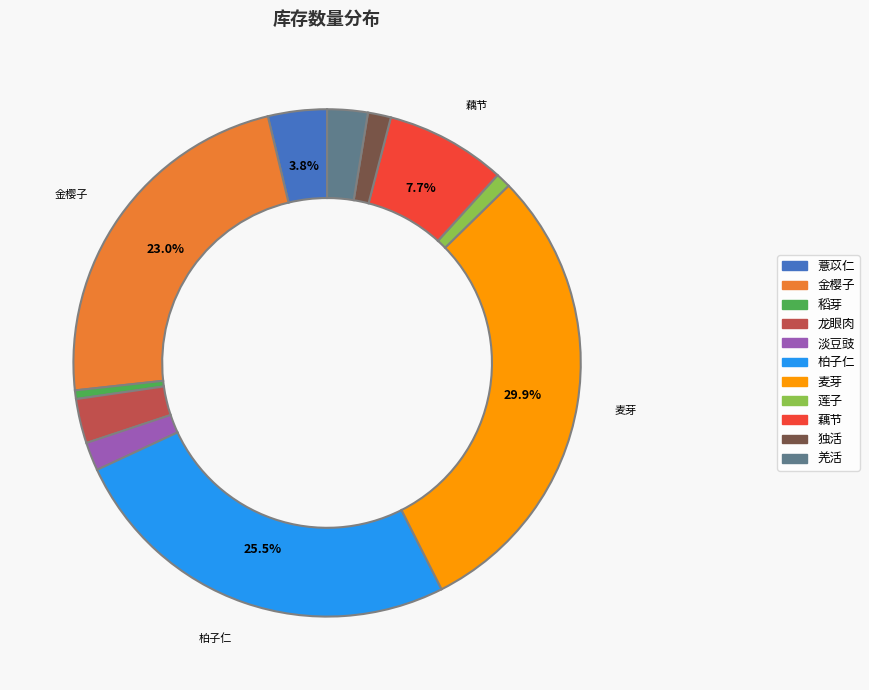

Between 稻芽 and 麦芽, which is larger?

麦芽